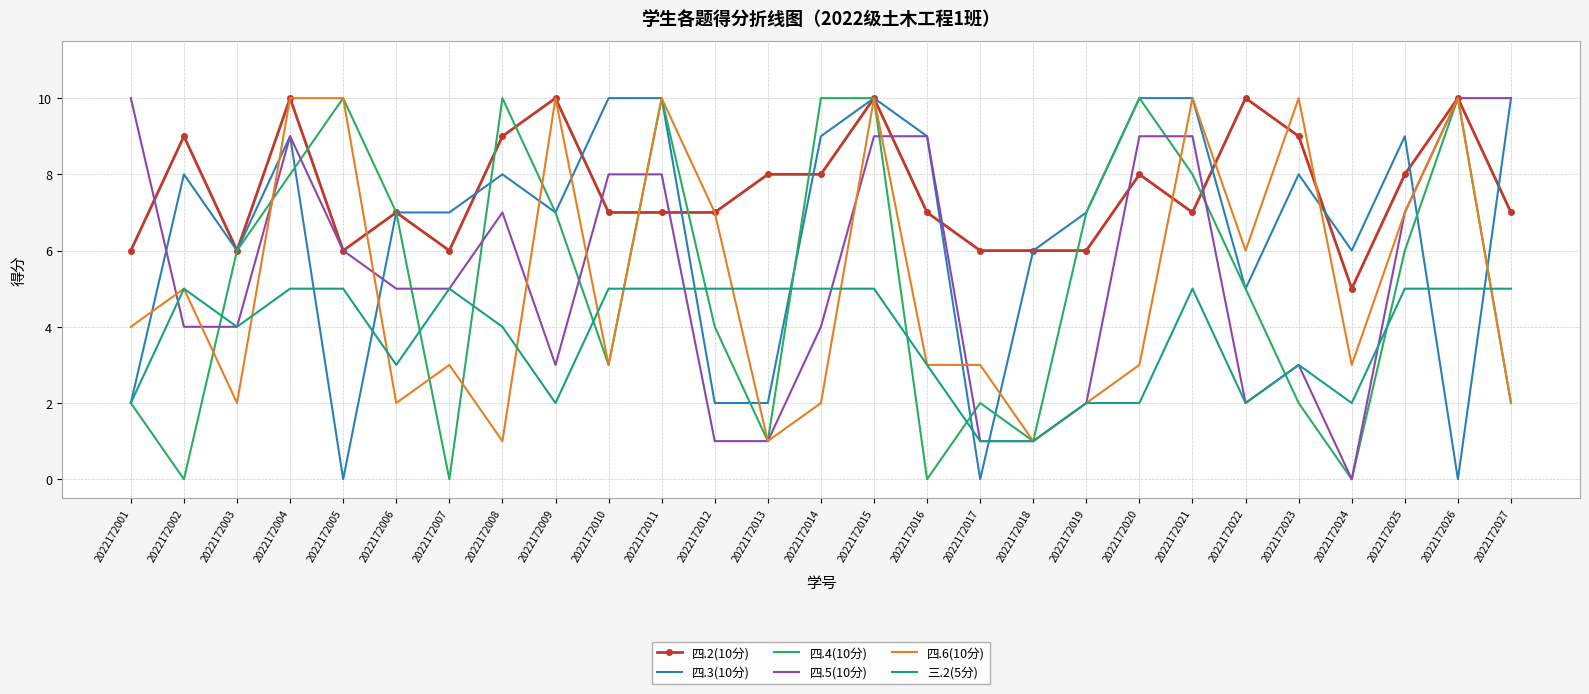

What is the sum of the 四.2(10分) values at 2022172025 and 2022172020?

16